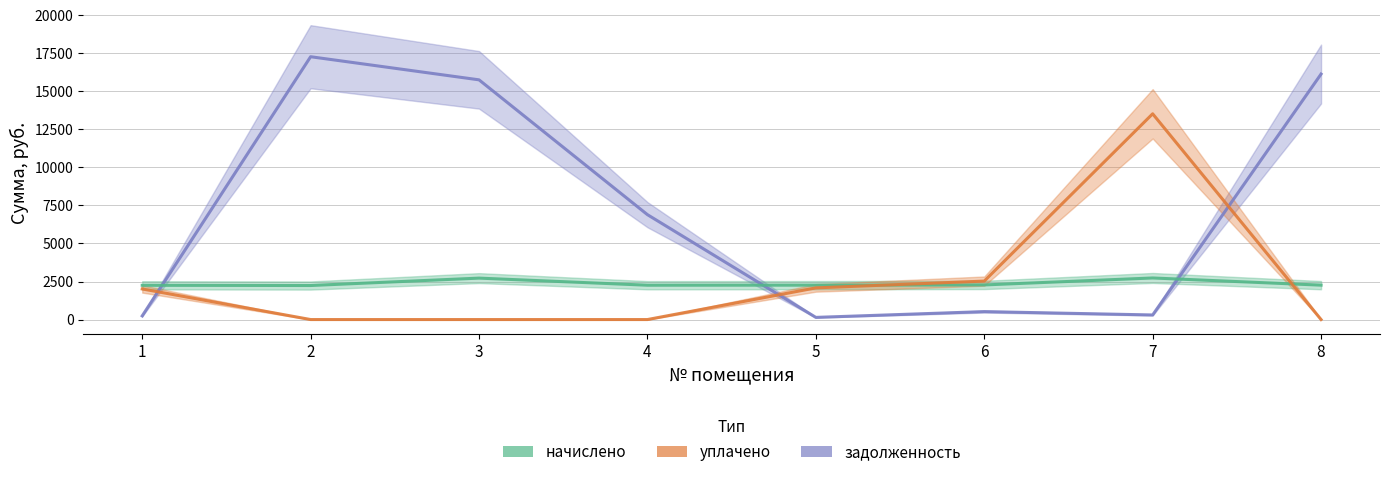

Reading left to right, transcribe all the data shown in this chart.

задолженность: 239.6	17278.9	15759.3	6895.5	142.0	521.4	301.4	16138.5
начислено: 2251.4	2237.1	2723.7	2256.2	2261.0	2275.3	2733.2	2261.0
уплачено: 2011.8	0.0	0.0	0.0	2081.5	2528.1	13526.3	0.0